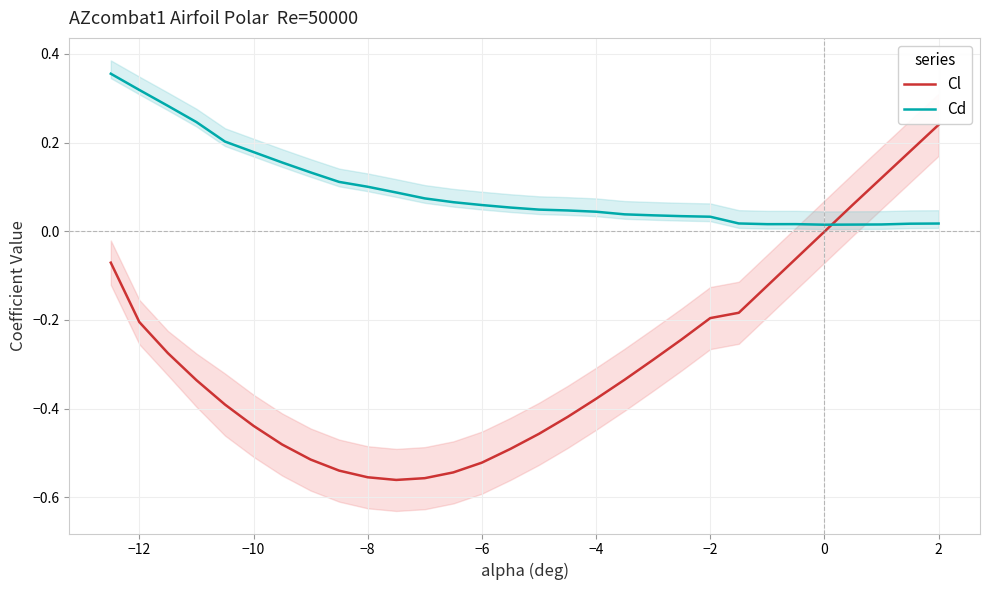

Reading right to left, extract all data points from this chart.

Cl: 0.2	0.2	0.1	0.1	-0.0	-0.1	-0.1	-0.2	-0.2	-0.2	-0.3	-0.3	-0.4	-0.4	-0.5	-0.5	-0.5	-0.5	-0.6	-0.6	-0.6	-0.5	-0.5	-0.5	-0.4	-0.4	-0.3	-0.3	-0.2	-0.1
Cd: 0.0	0.0	0.0	0.0	0.0	0.0	0.0	0.0	0.0	0.0	0.0	0.0	0.0	0.0	0.0	0.1	0.1	0.1	0.1	0.1	0.1	0.1	0.1	0.2	0.2	0.2	0.2	0.3	0.3	0.4